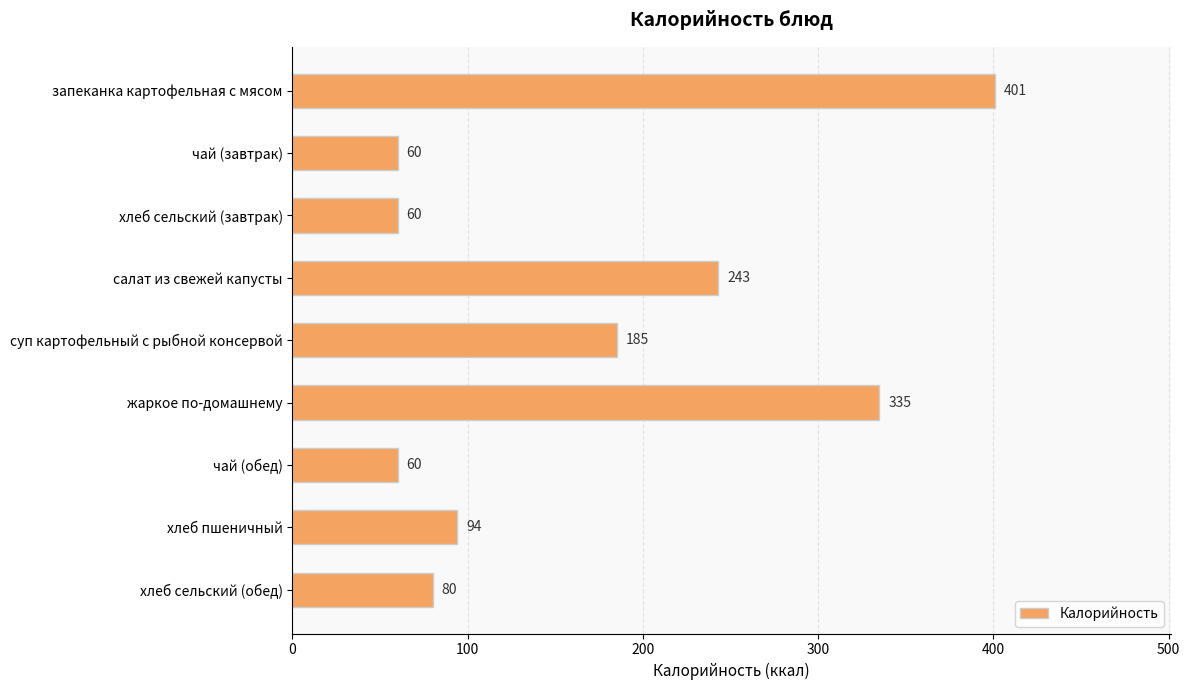

What is the average value?

169